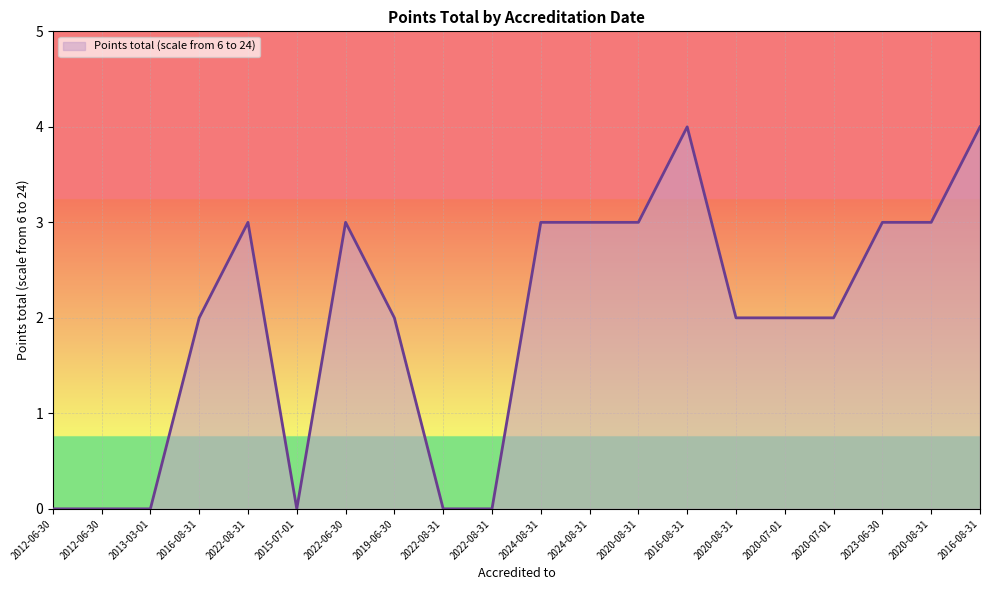

How many distinct data groups are displayed?

1